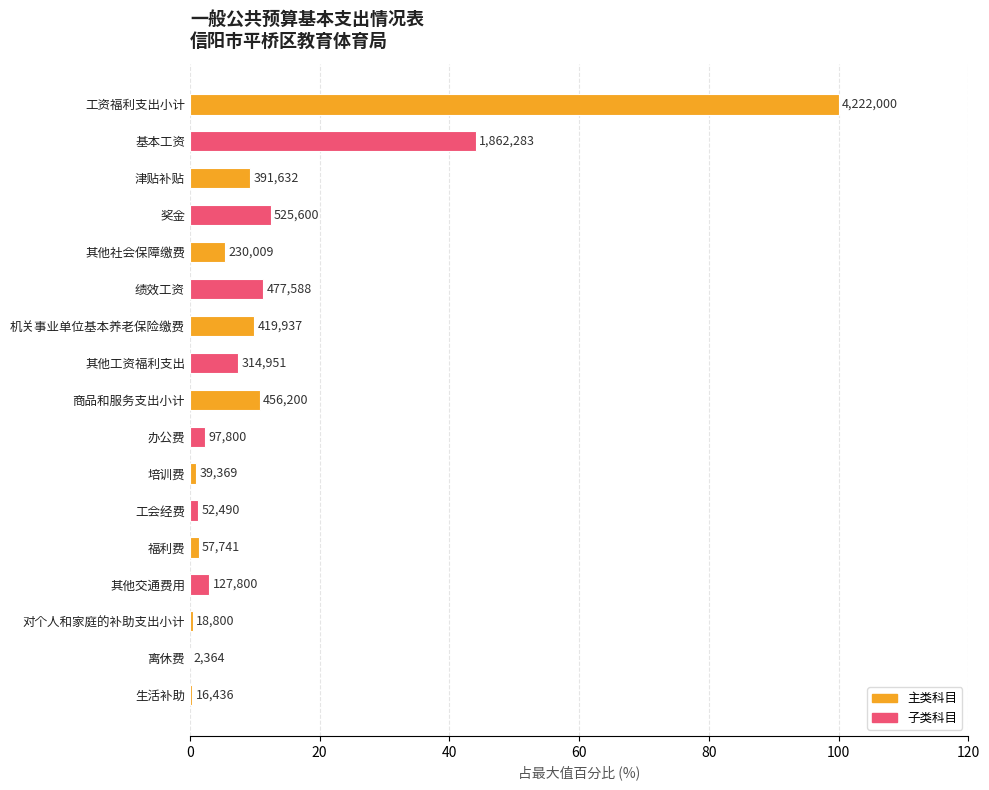

Are the bars horizontal?

Yes